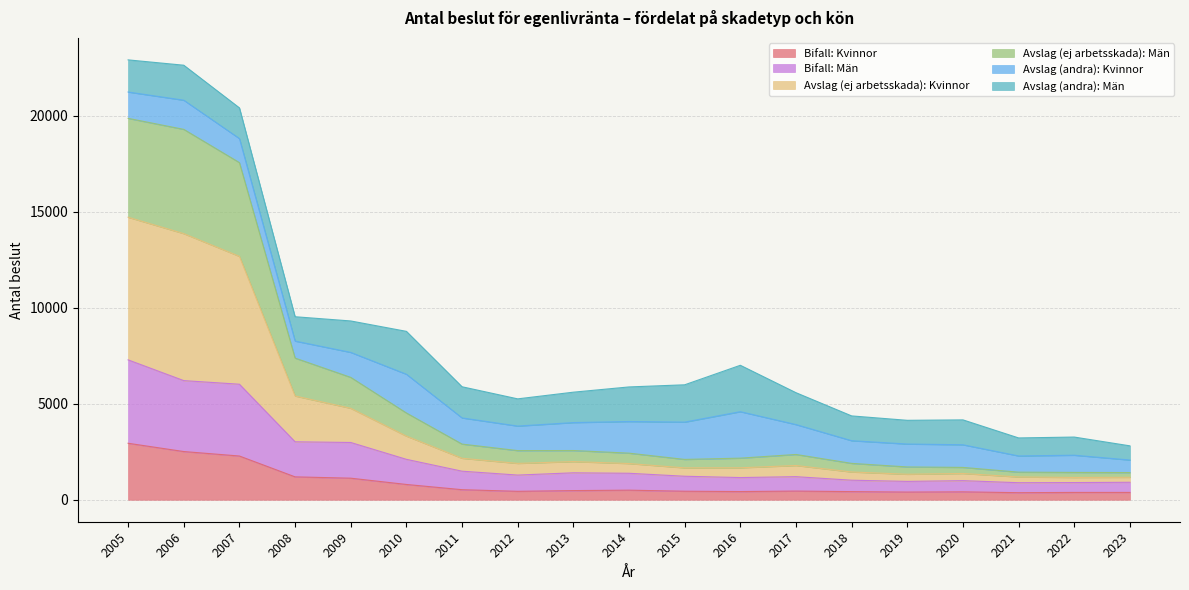

Does the chart display data point markers on the line(s)?

No